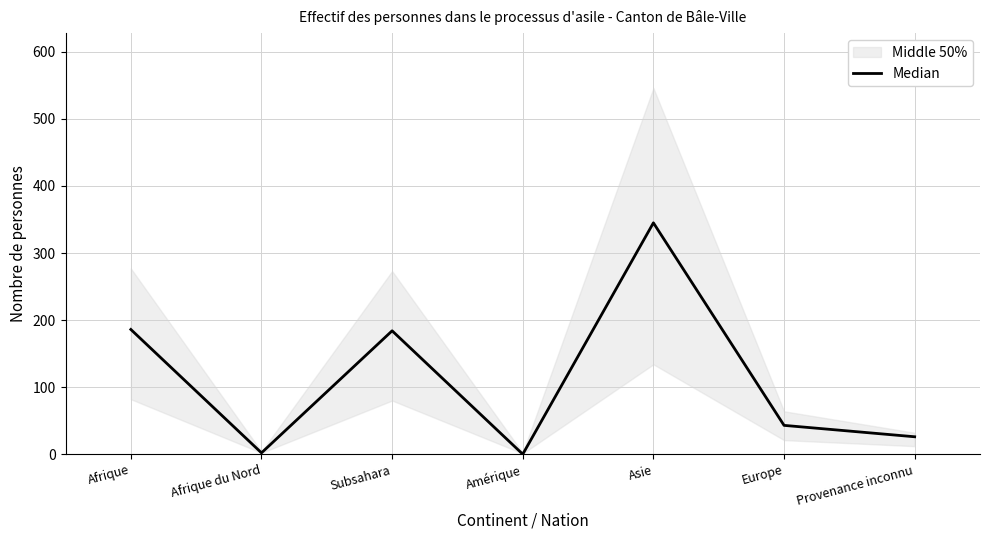

True or false: the data has more than 0 interior local peaks.

True